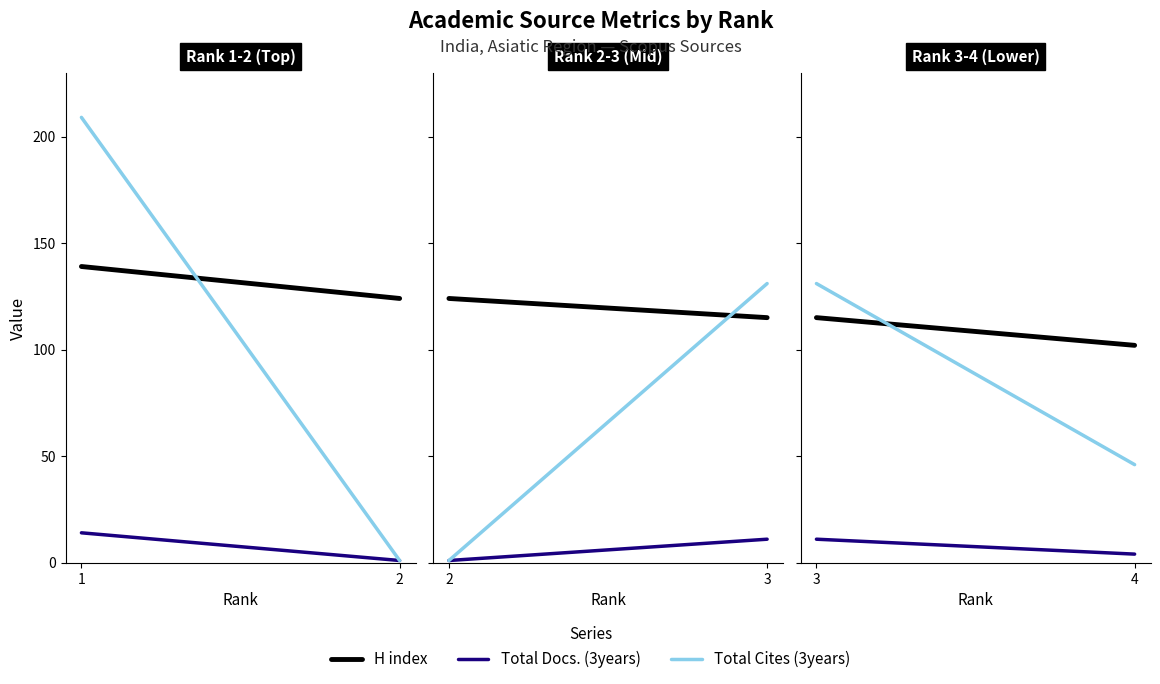

How many series are shown in this chart?

3